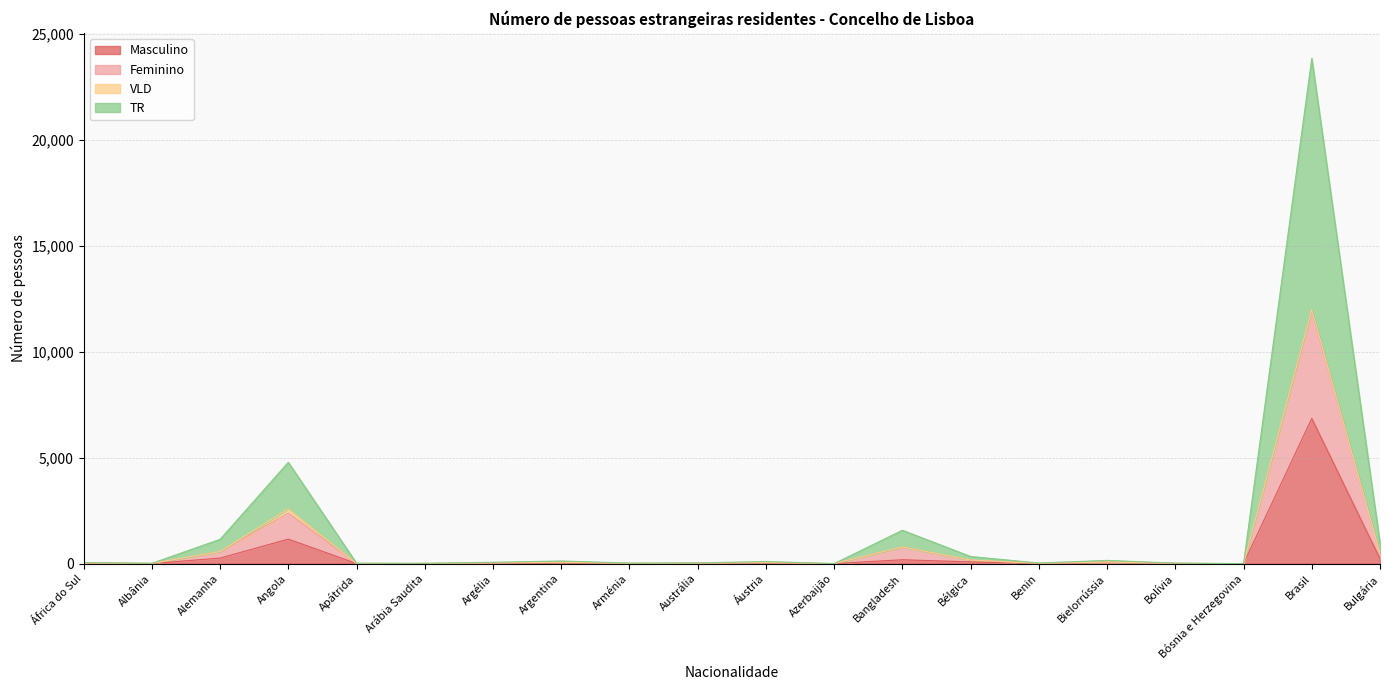

At how many categories does at least one series exceed 4605?

1